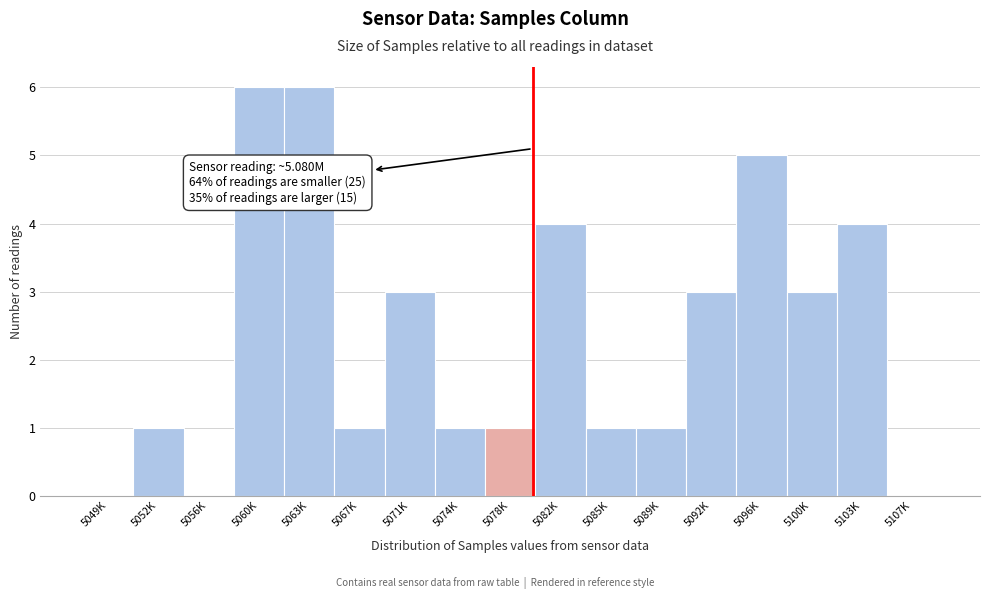

Reading left to right, extract all data points from this chart.

5049K=0	5052K=1	5056K=0	5060K=6	5063K=6	5067K=1	5071K=3	5074K=1	5078K=1	5082K=4	5085K=1	5089K=1	5092K=3	5096K=5	5100K=3	5103K=4	5107K=0